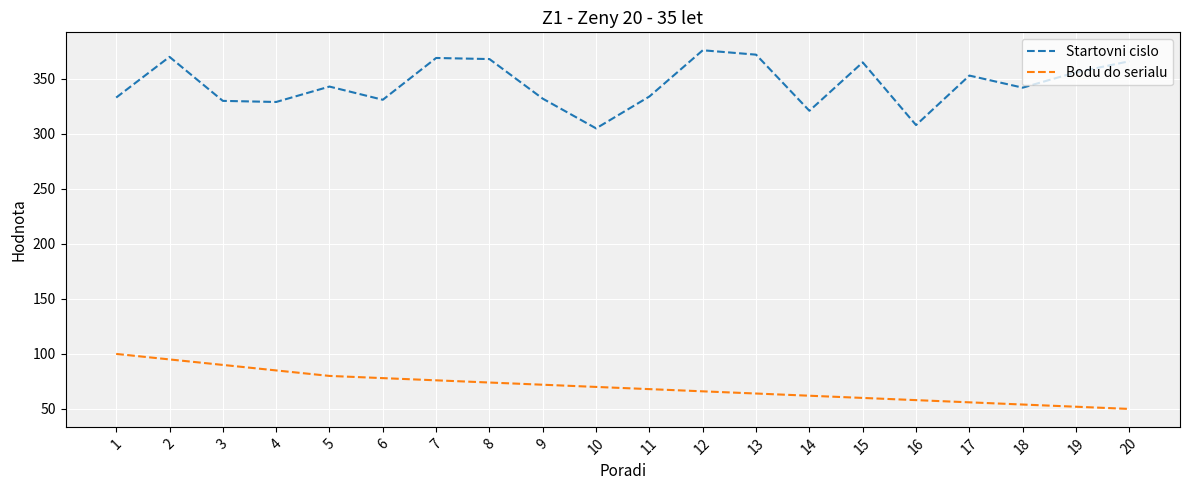

Which series changed the most between 2 and 13?

Bodu do serialu